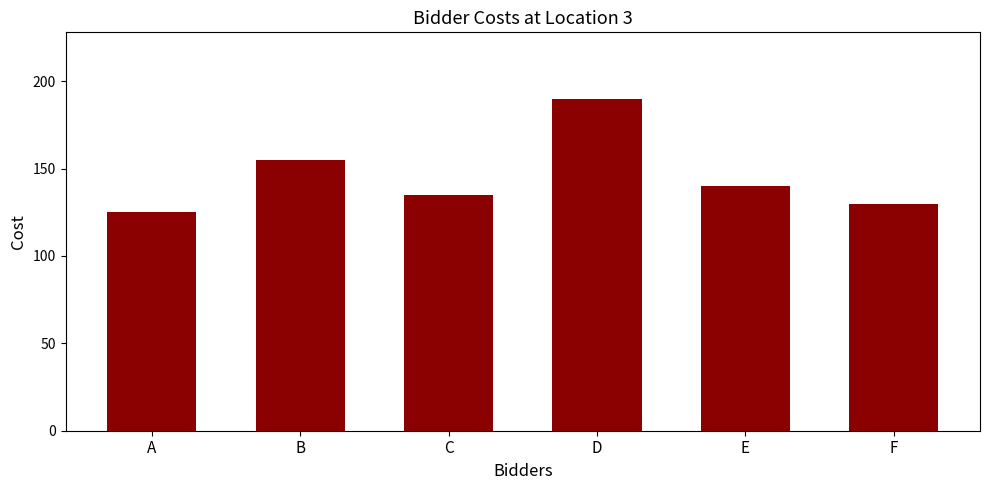

Is it true that the value at D is 190?

True